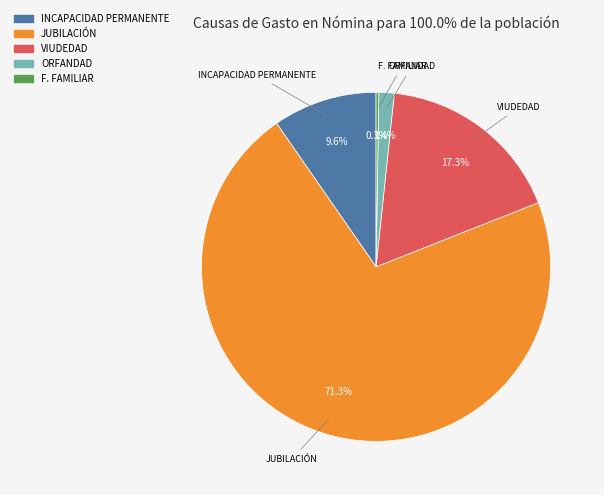

Which slice is the largest?

JUBILACIÓN